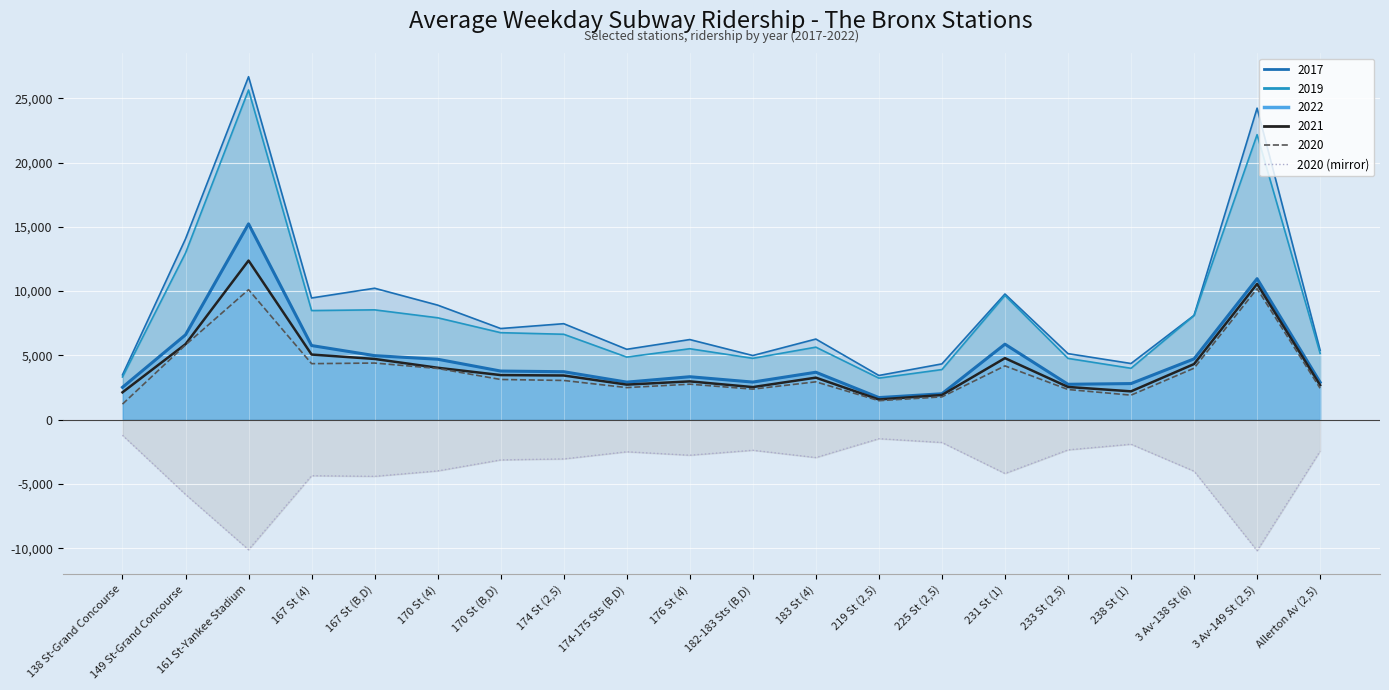

Does the chart display data point markers on the line(s)?

No